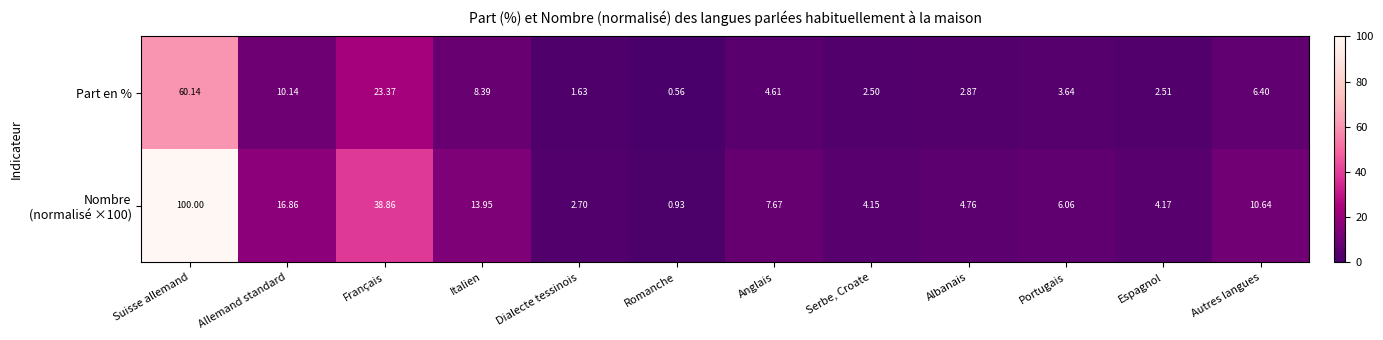

List the labels in order of Part en % value, largest first.

Suisse allemand, Français, Allemand standard, Italien, Autres langues, Anglais, Portugais, Albanais, Espagnol, Serbe, Croate, Dialecte tessinois, Romanche